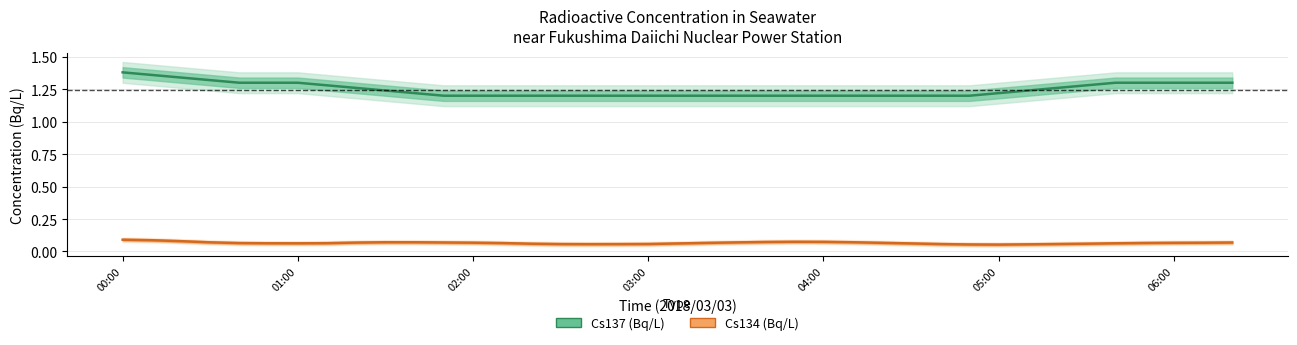

Does the chart display data point markers on the line(s)?

No